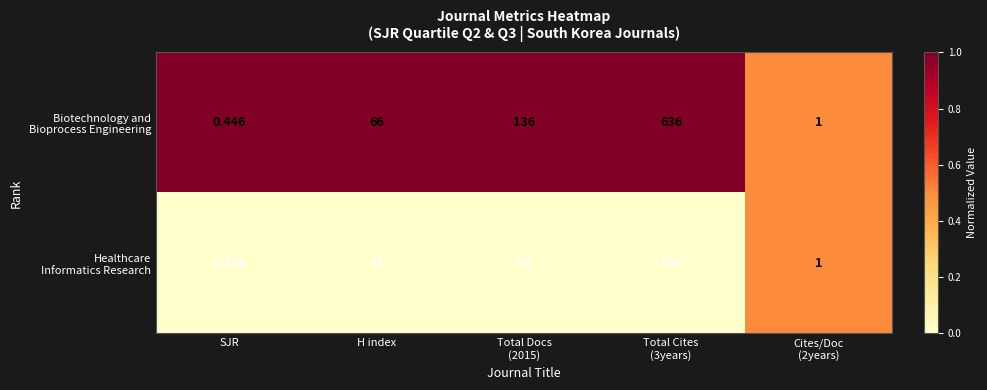

At which category does the chart reach its minimum across all series?

SJR